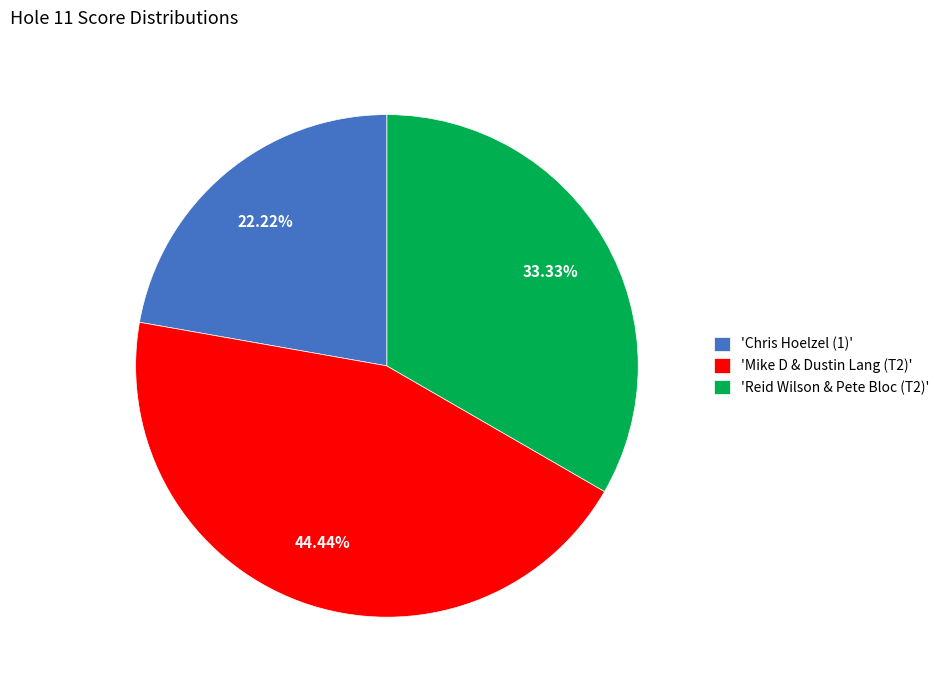

Count the number of slices in the pie.

3